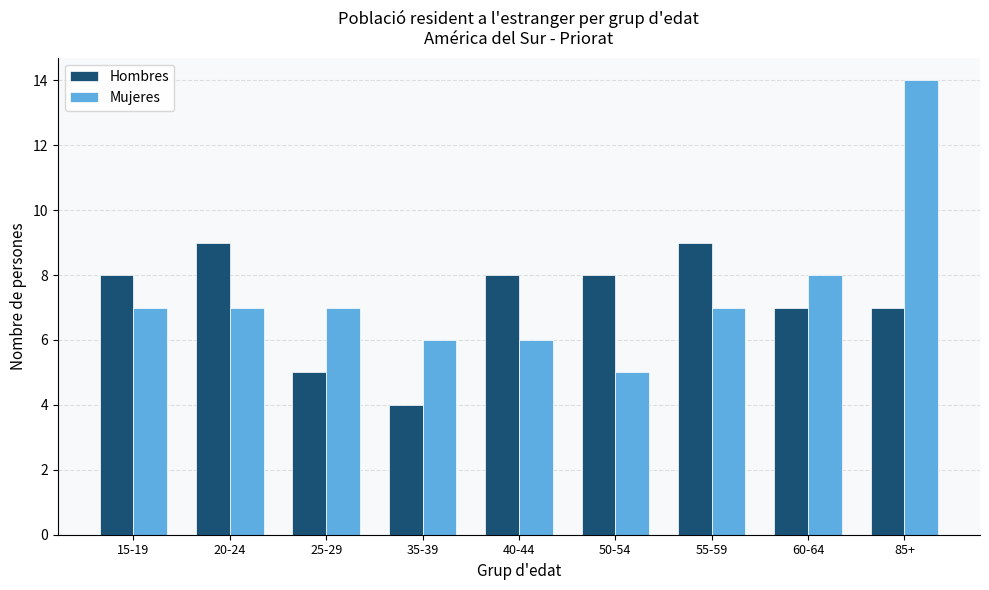

What is the total value across all series at 35-39?

10